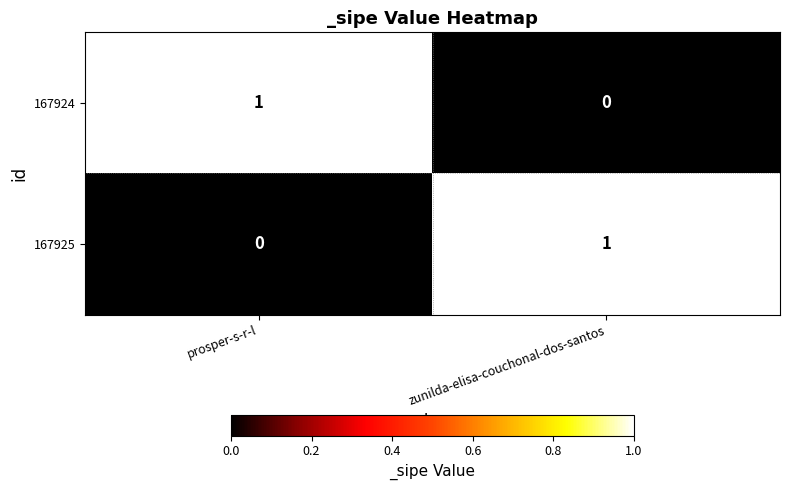

At which label does 167925 reach its minimum?

prosper-s-r-l